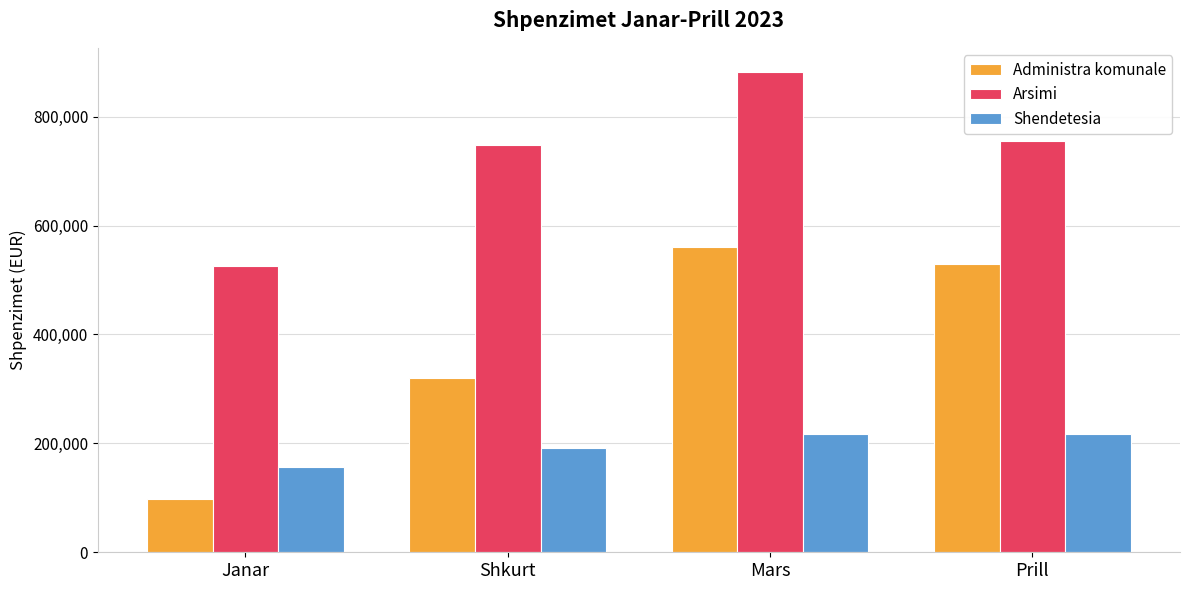

What value does the Arsimi series have at Shkurt?

747247.6